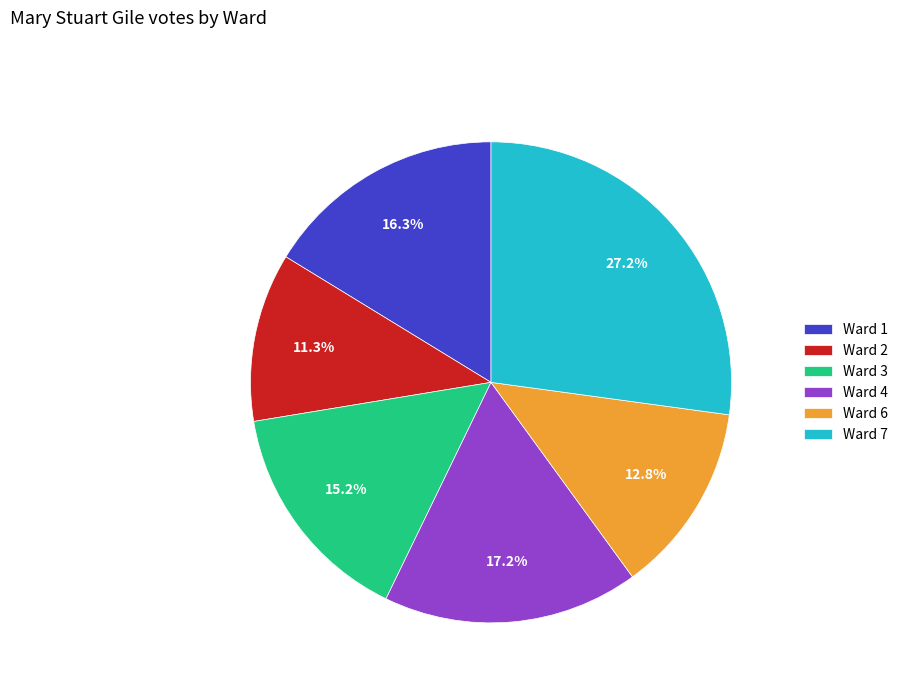

To the nearest percent, what is the combined percentage of Ward 6 and Ward 4?

30%